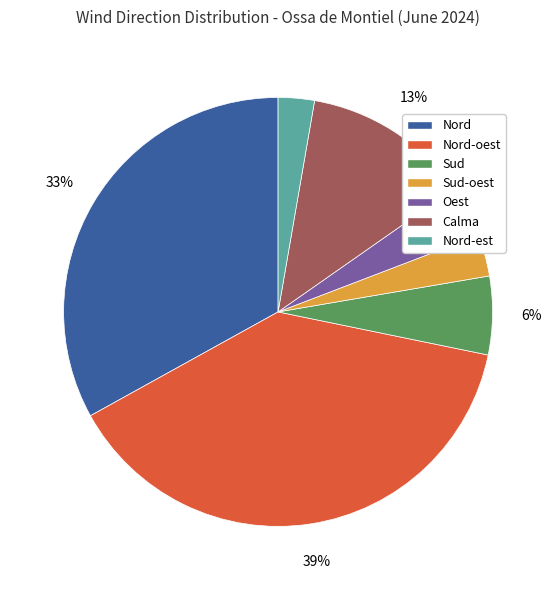

To the nearest percent, what is the difference between the largest and smallest slice percentages?

36%